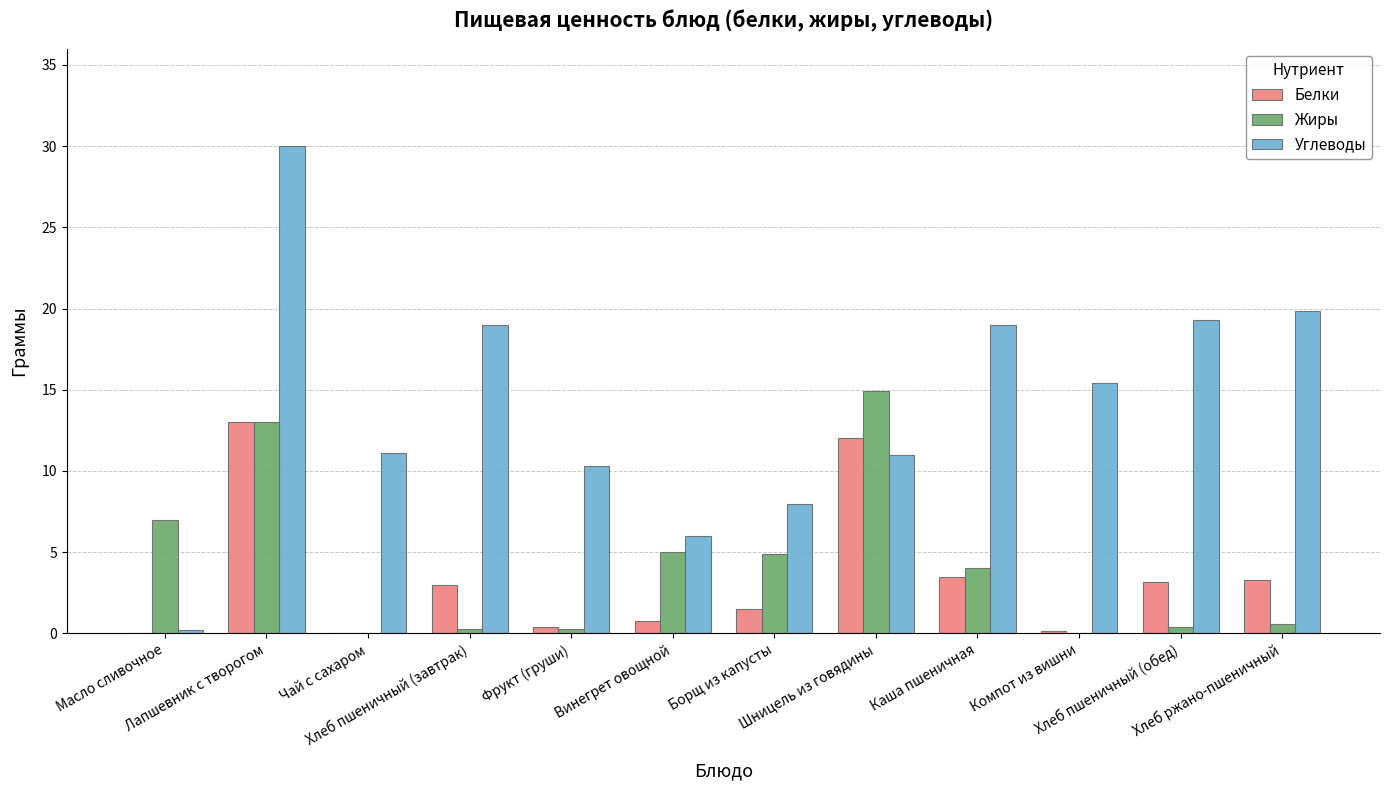

Which series has the largest total across all categories?

Углеводы